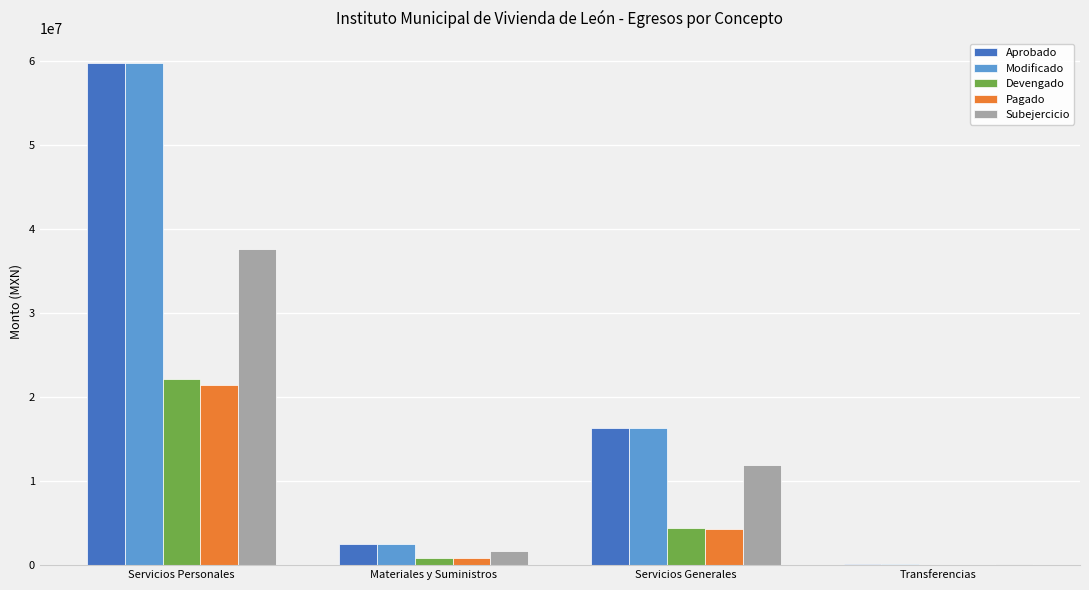

What is the total value across all series at Servicios Generales?

53232976.5